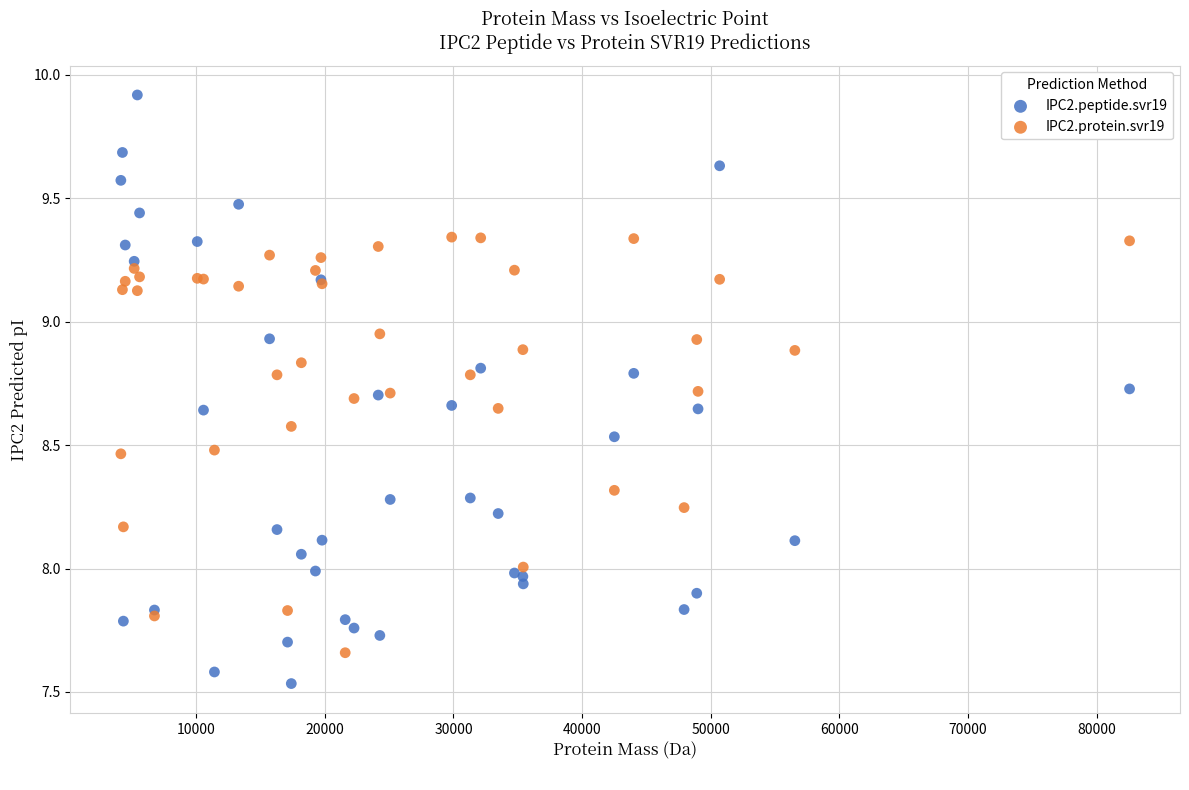

What is the X range (max minus min) for the scatter plot?

78421.7